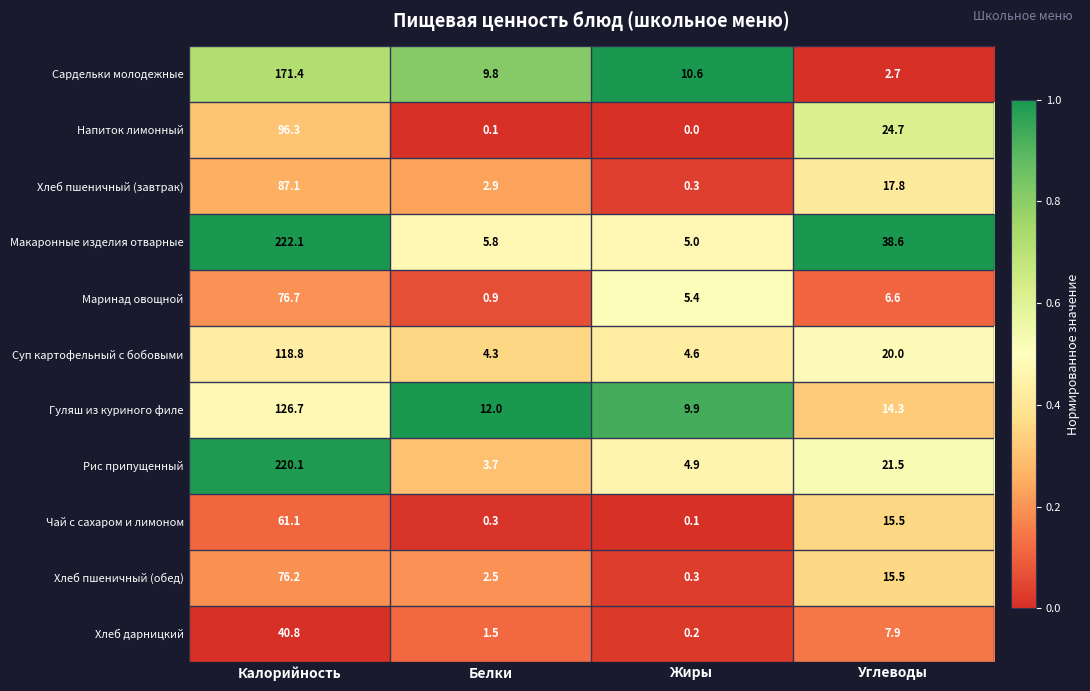

Rank the series by their maximum value, from highest to lowest.

Макаронные изделия отварные, Рис припущенный, Сардельки молодежные, Гуляш из куриного филе, Суп картофельный с бобовыми, Напиток лимонный, Хлеб пшеничный (завтрак), Маринад овощной, Хлеб пшеничный (обед), Чай с сахаром и лимоном, Хлеб дарницкий